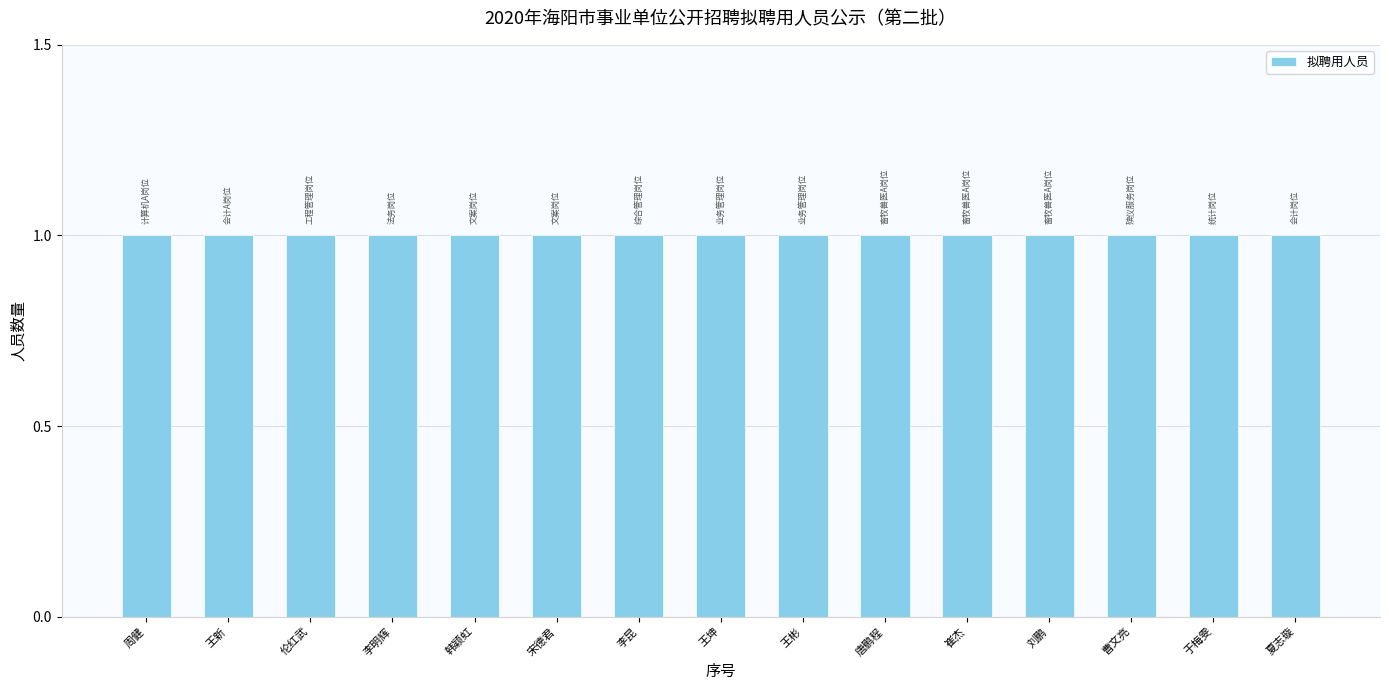

List the labels in order of value, smallest first.

1, 2, 3, 4, 5, 6, 7, 8, 9, 10, 11, 12, 13, 14, 15